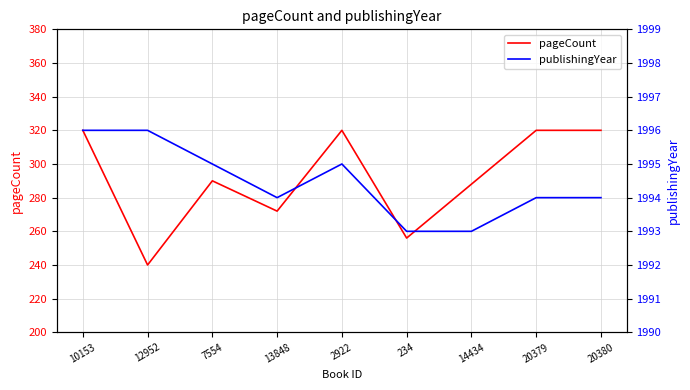

True or false: publishingYear has a value of 1178 at 20380.

False